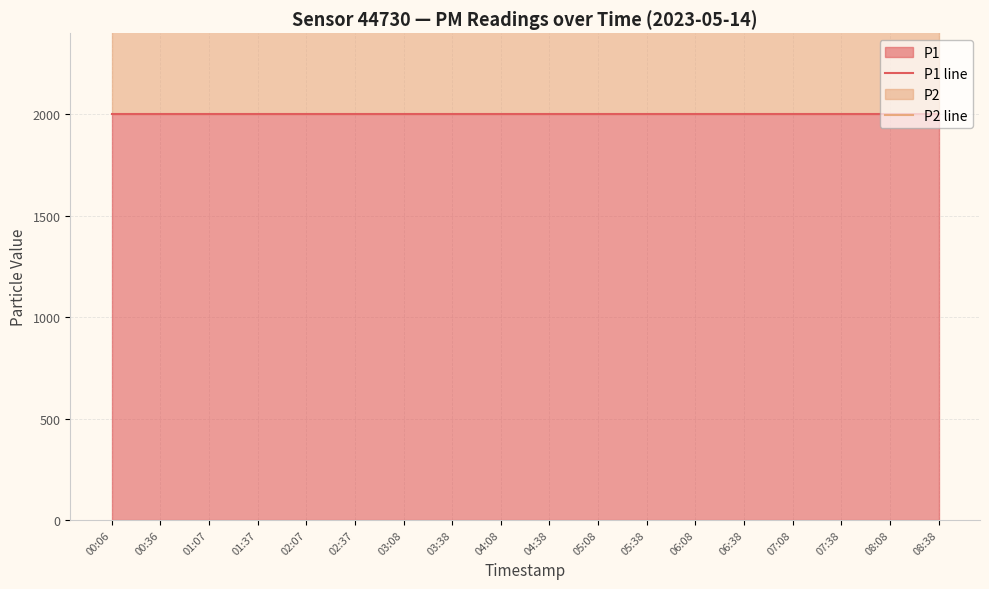

What is the label of the 8th point from the left?

03:38